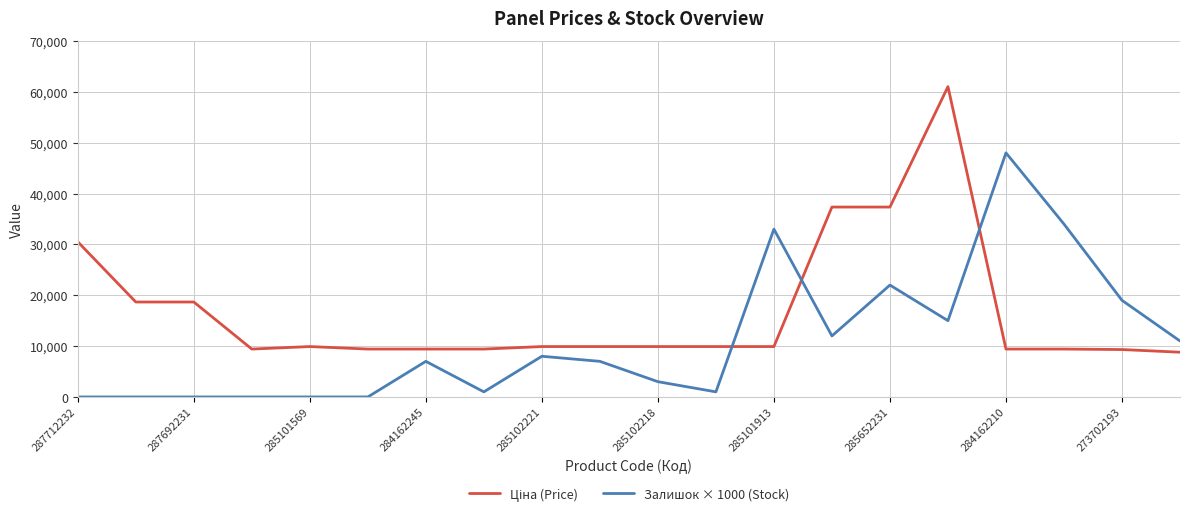

Does the chart display data point markers on the line(s)?

No